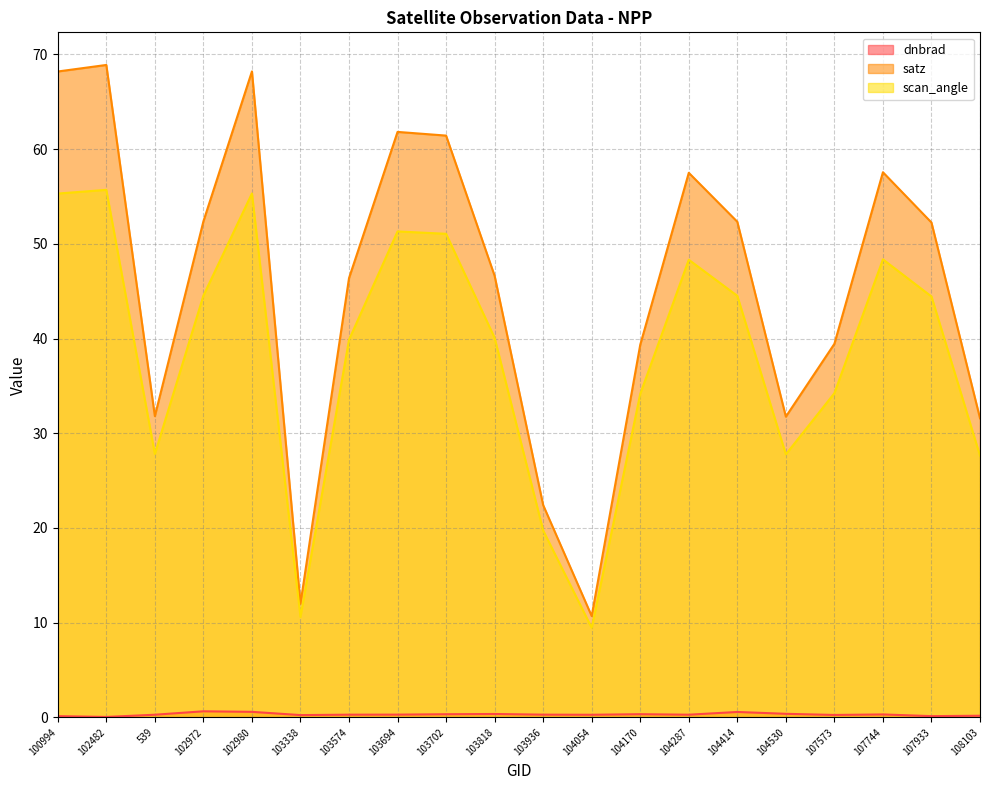

What position from the right is 103818?

11